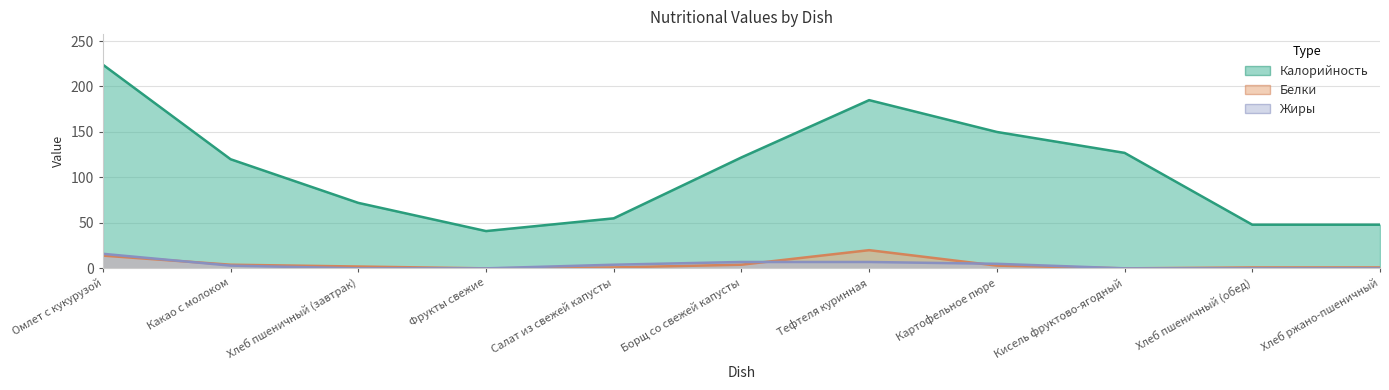

What is the label of the 3rd point from the right?

Кисель фруктово-ягодный